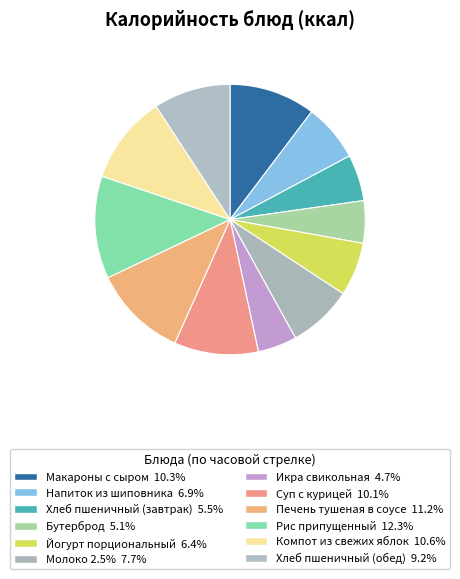

How many slices are in this pie chart?

12